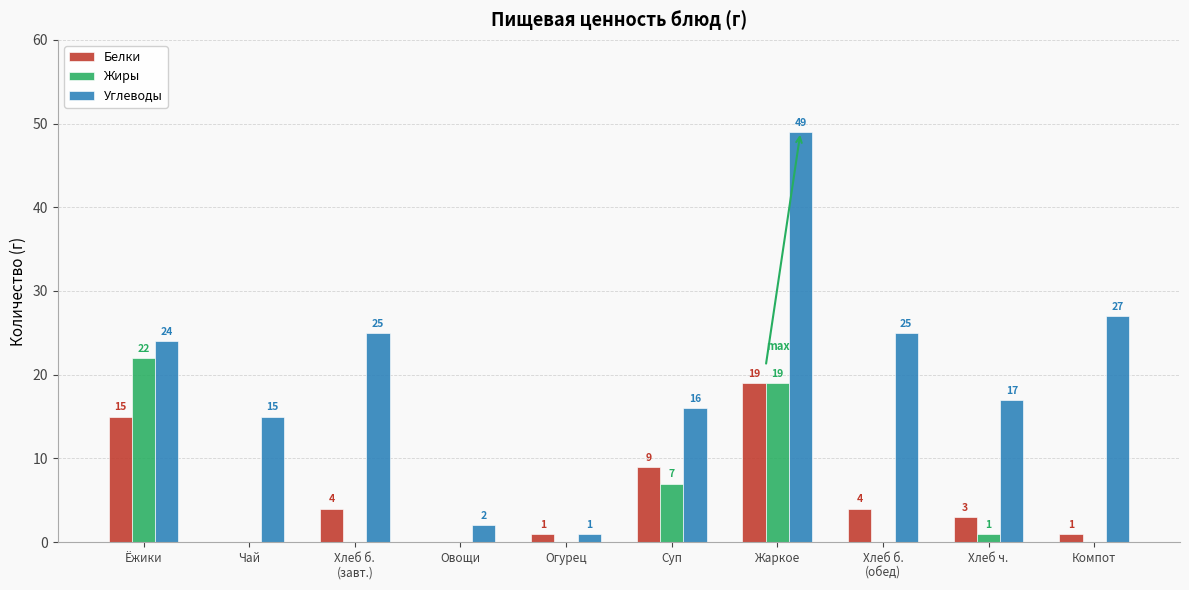

What is the sum of all Белки values?

56